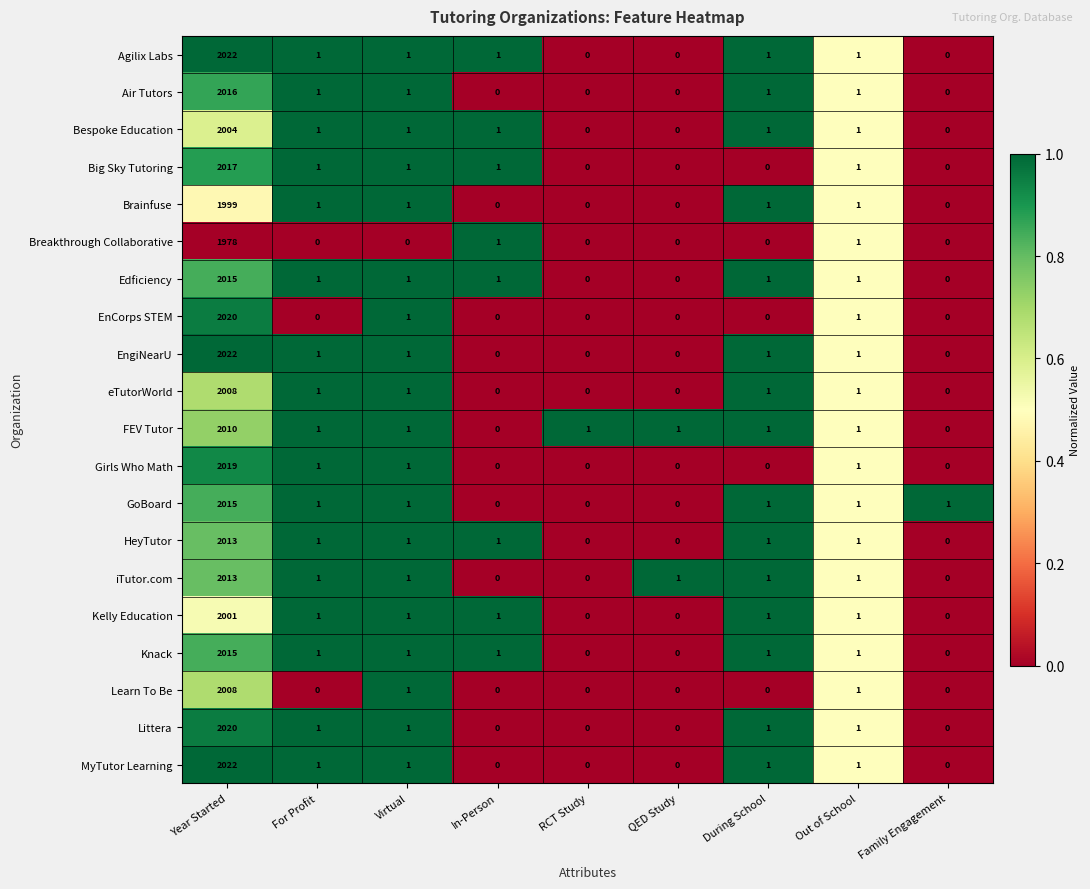

What is the difference between the maximum and minimum values in the Air Tutors series?

2016